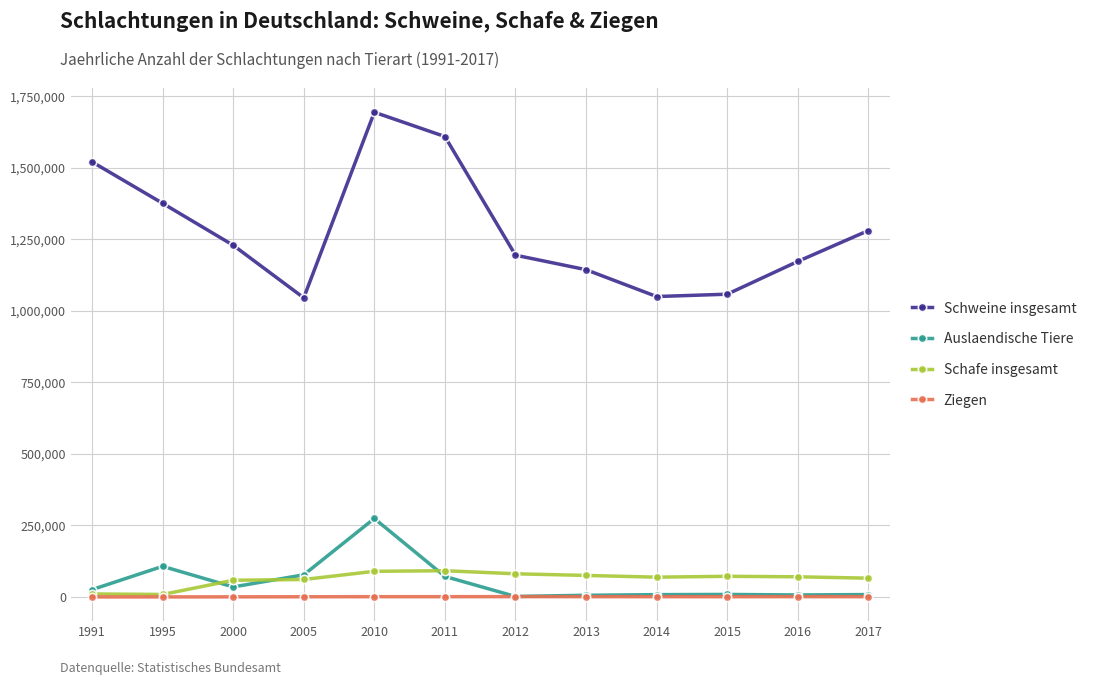

Is the value of Ziegen at 2015 greater than the value of Schafe insgesamt at 2005?

No